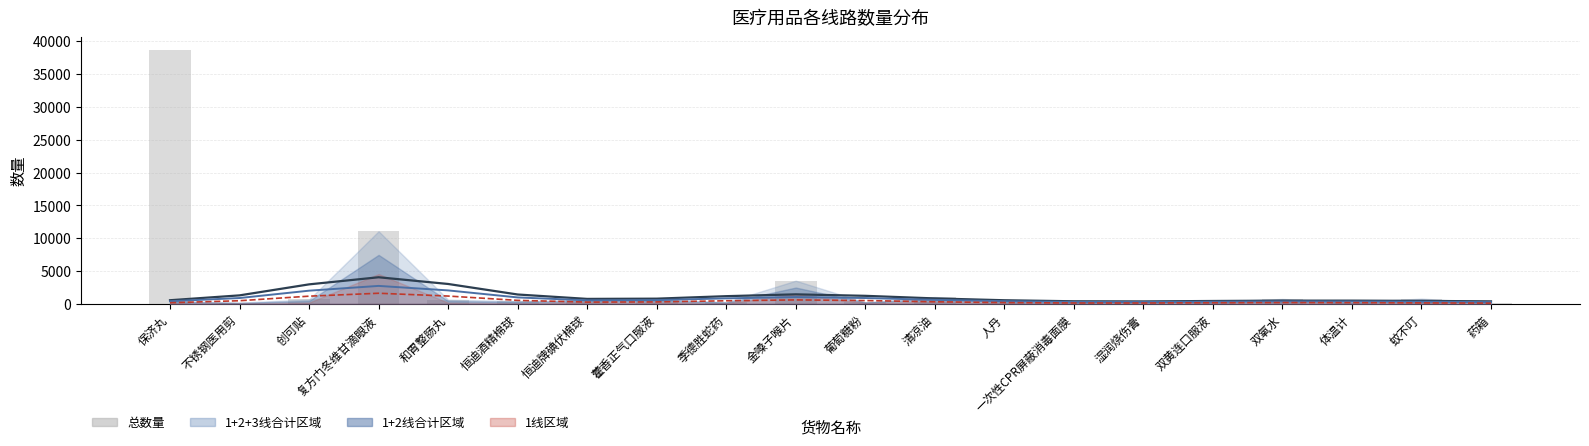

What position from the left is 复方门冬维甘滴眼液?

4